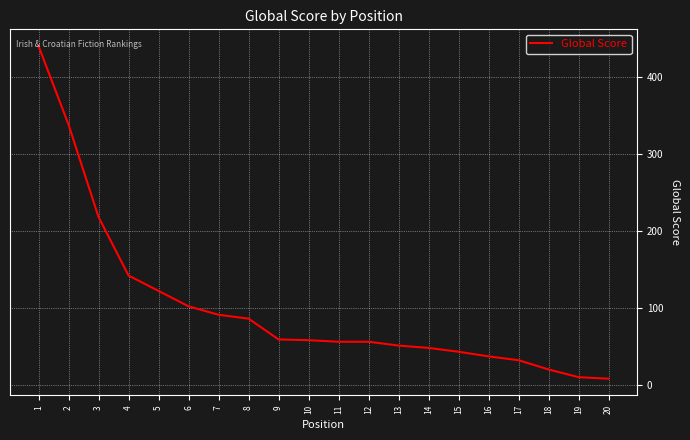

Approximately how many times larger is the value at 2 compared to 20?

42.2